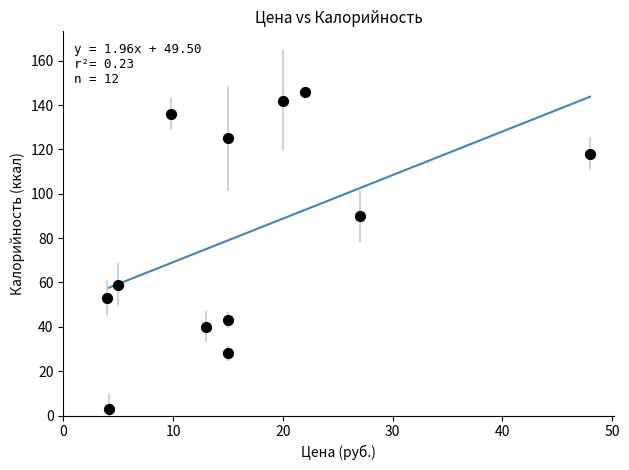

What is the range of Y values (max minus min)?

143